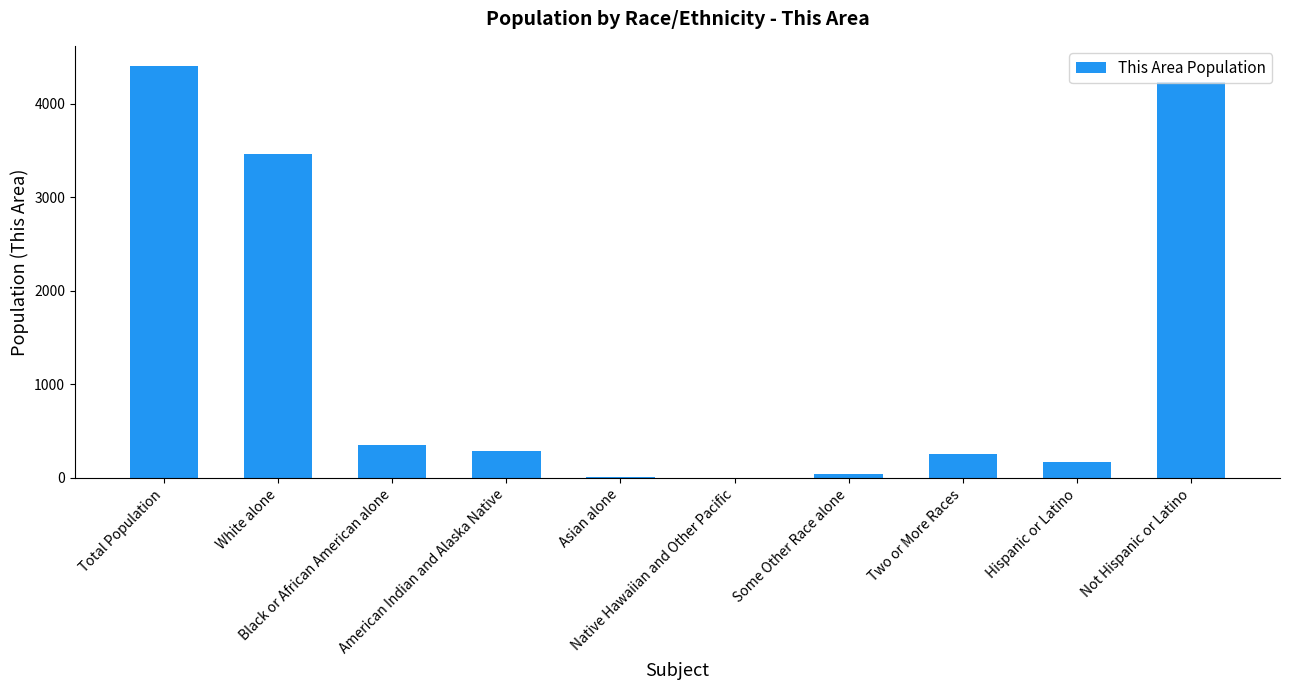

Is it true that the value at Black or African American alone is 502?

False